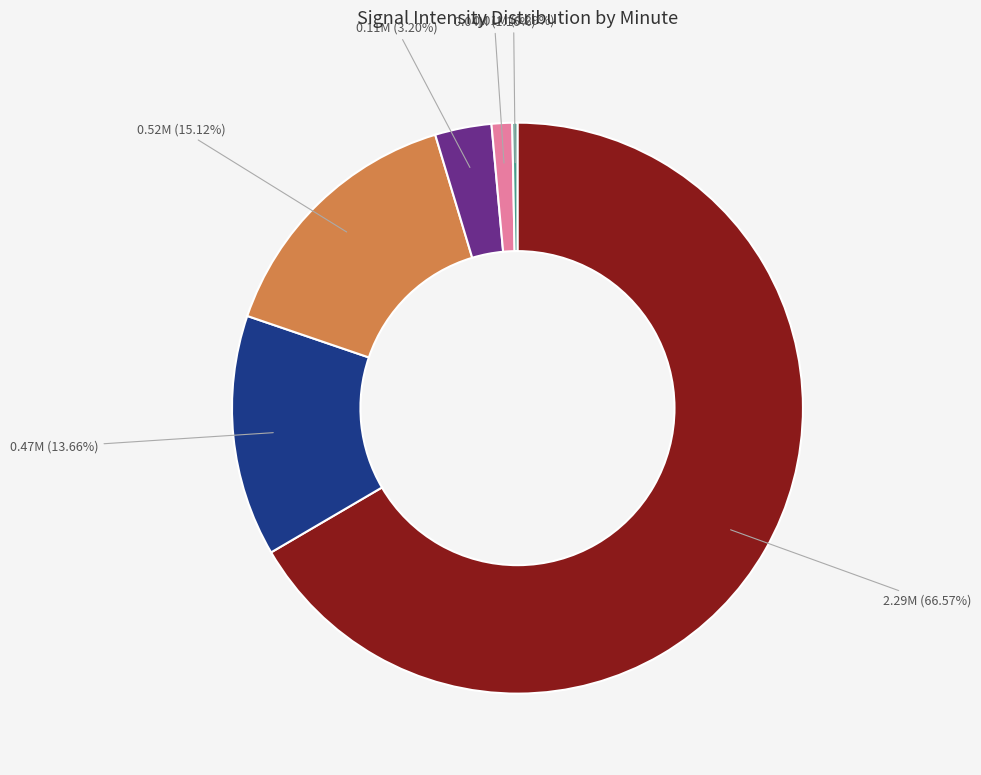

Does any single category account for the majority?

Yes